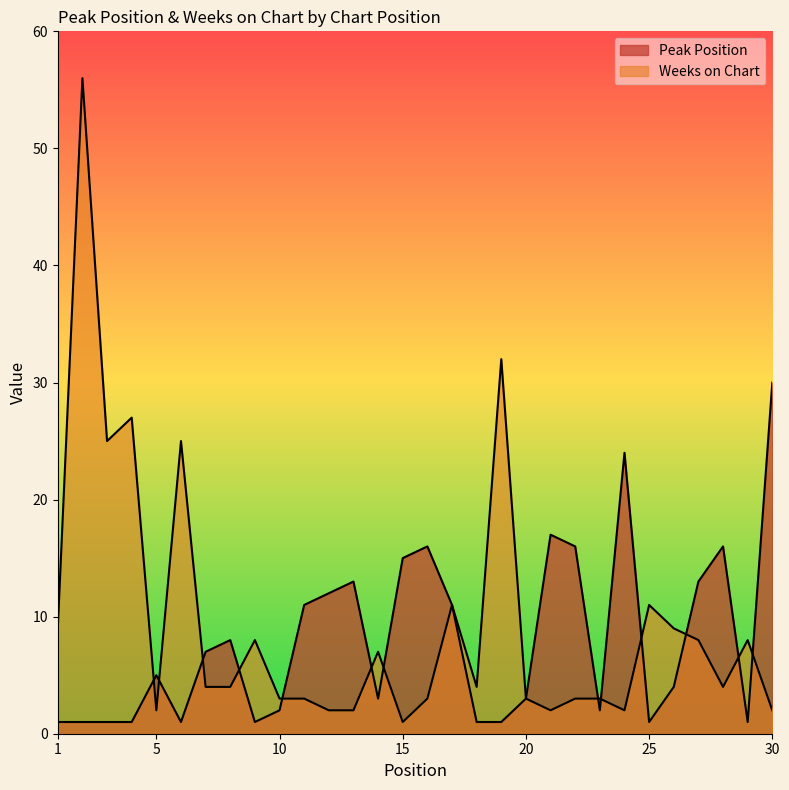

What is the smallest value displayed?

1